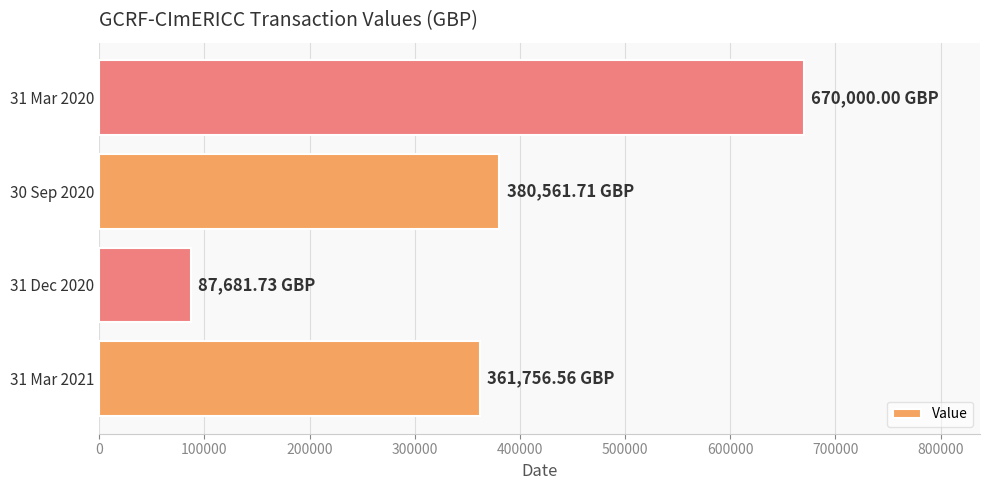

What is the difference between the maximum and minimum values?

582318.3